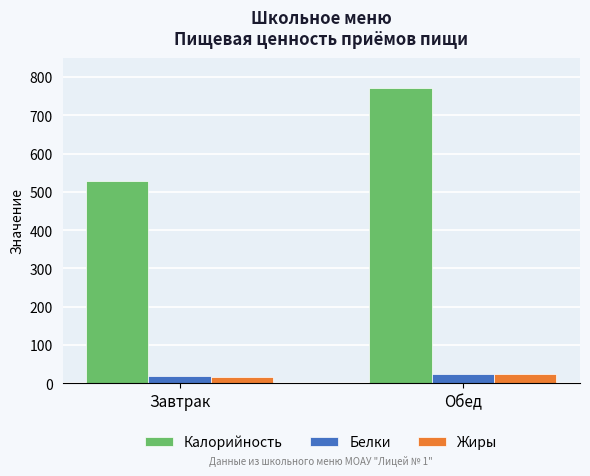

What is the total value across all series at Обед?

820.4